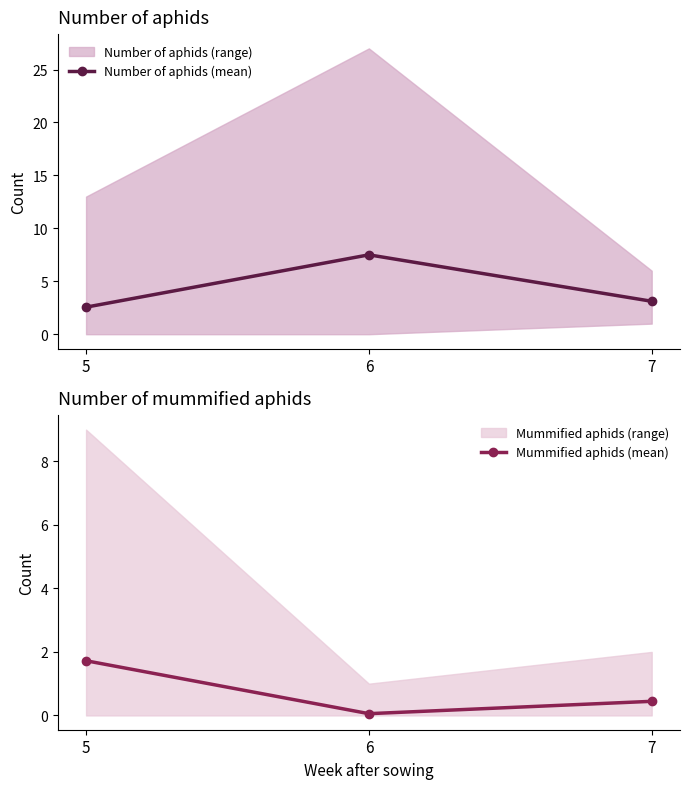

What is the maximum value shown in the chart?

7.5